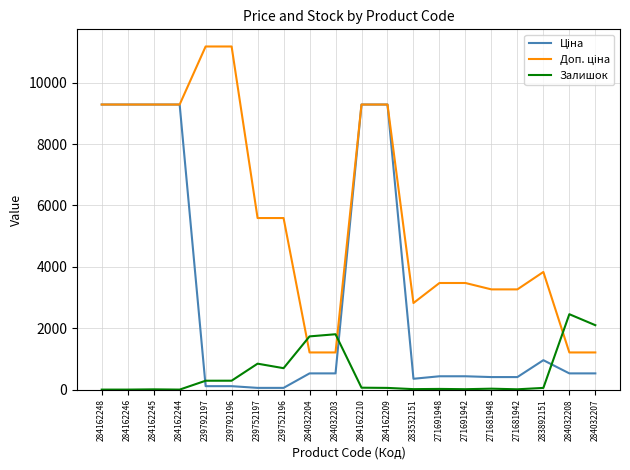

True or false: Залишок has a value of 1734.0 at 284032204.

True